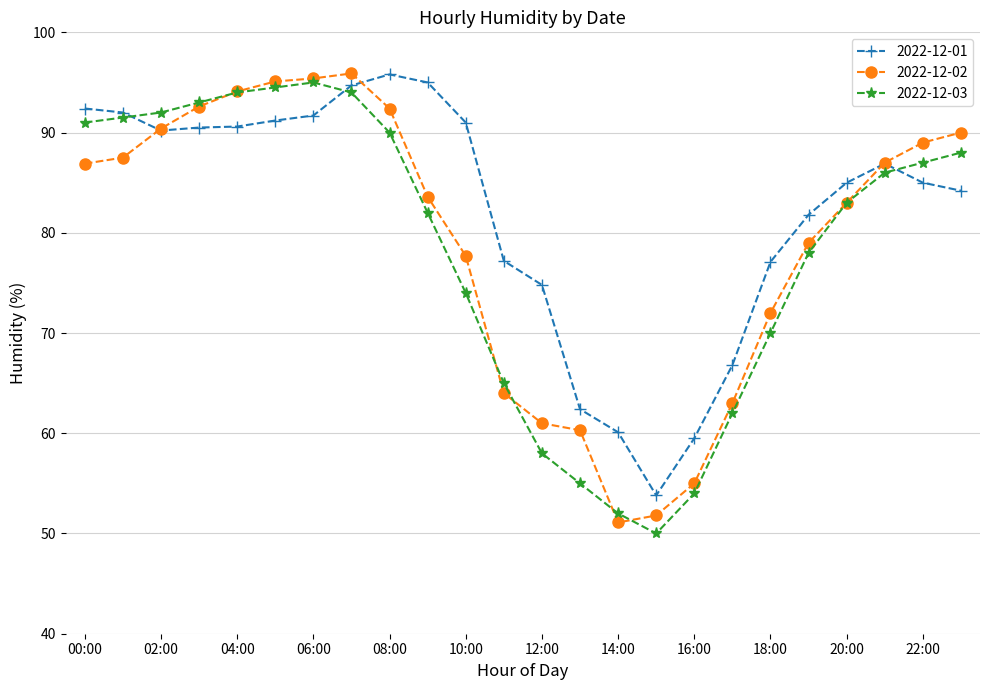

What is the value of the 2022-12-01 point at the 22nd from the left?

86.9